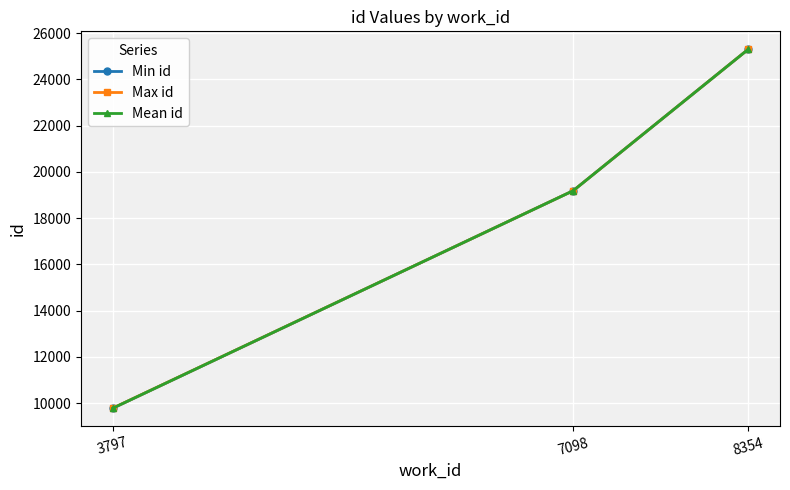

At which label is Mean id closest to 17543?

7098